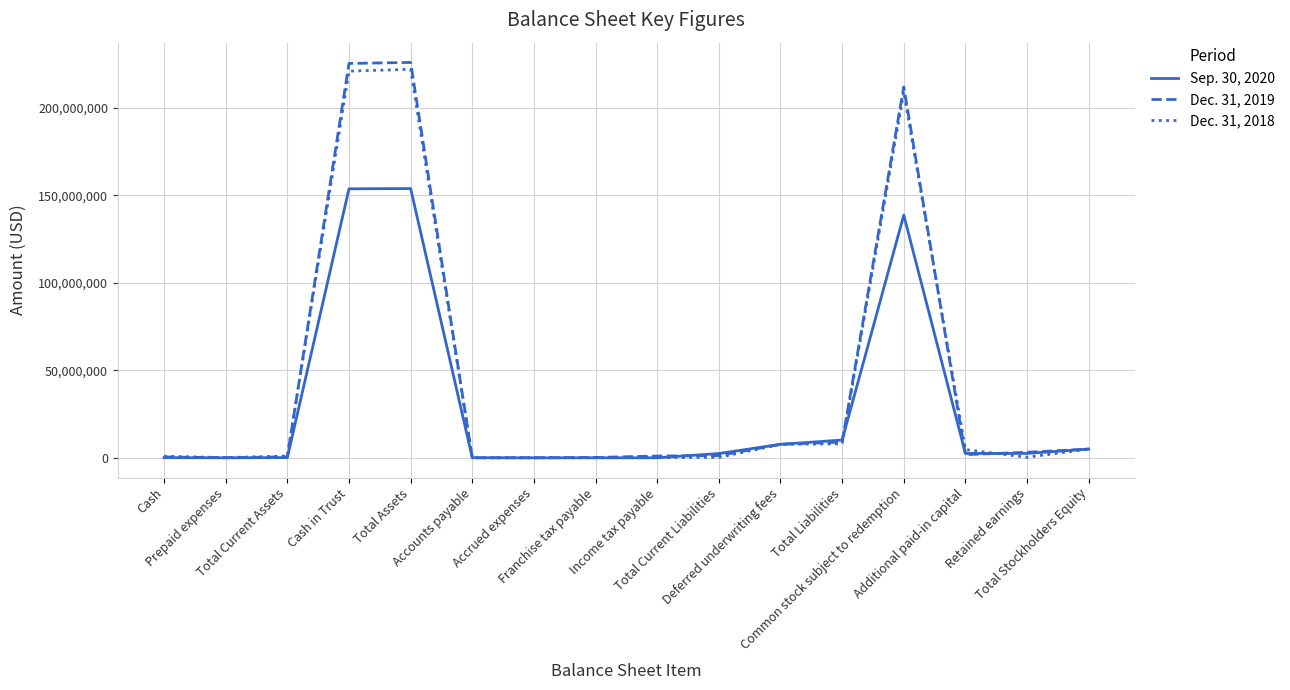

What is the greatest value displayed?

226010880